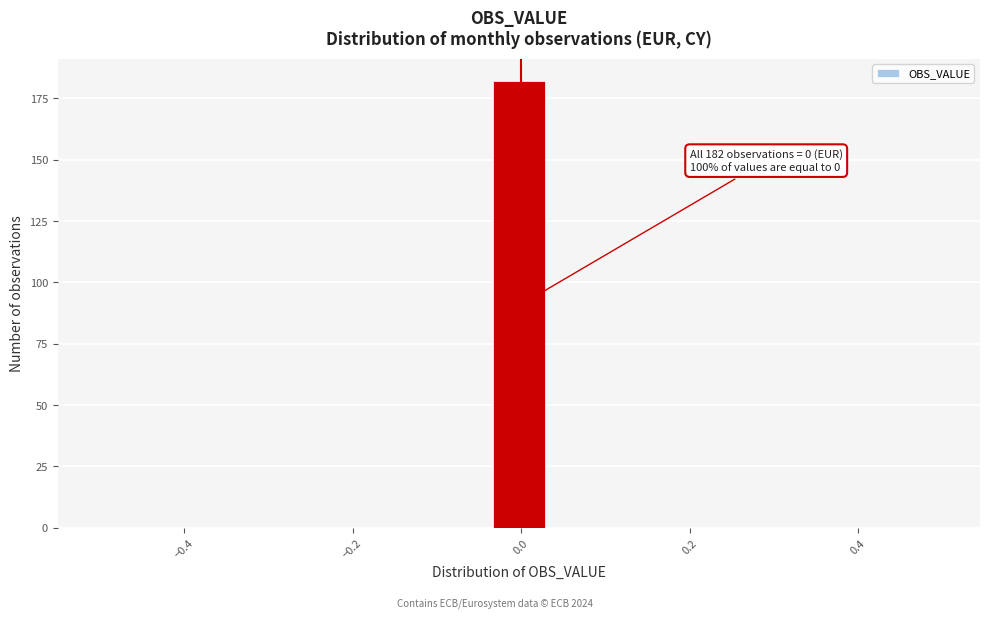

Read against the x-axis, roughly where is the centre of the tallest bar?

0.00